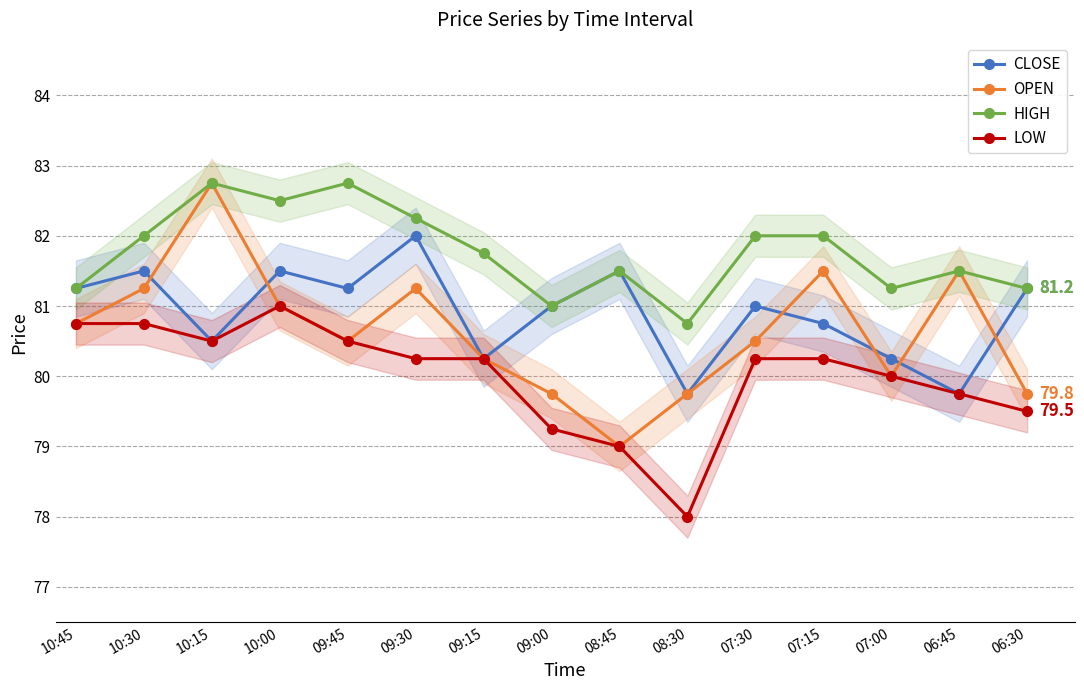

The HIGH series shows 81.2 at 06:30. True or false?

True